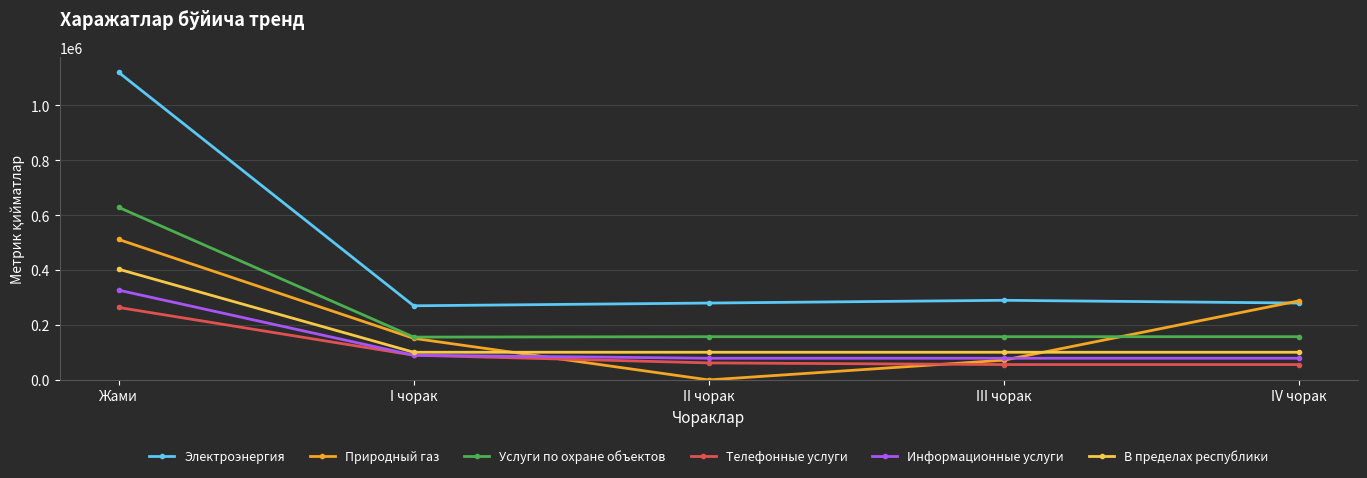

Does the chart have visible grid lines?

Yes